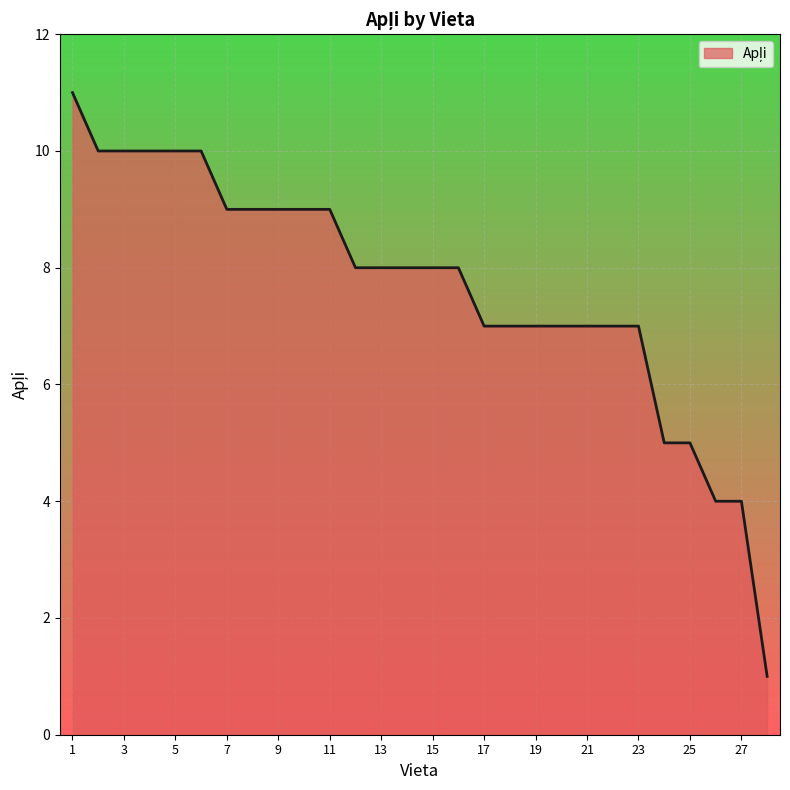

What is the difference between the second highest and second lowest values?

6